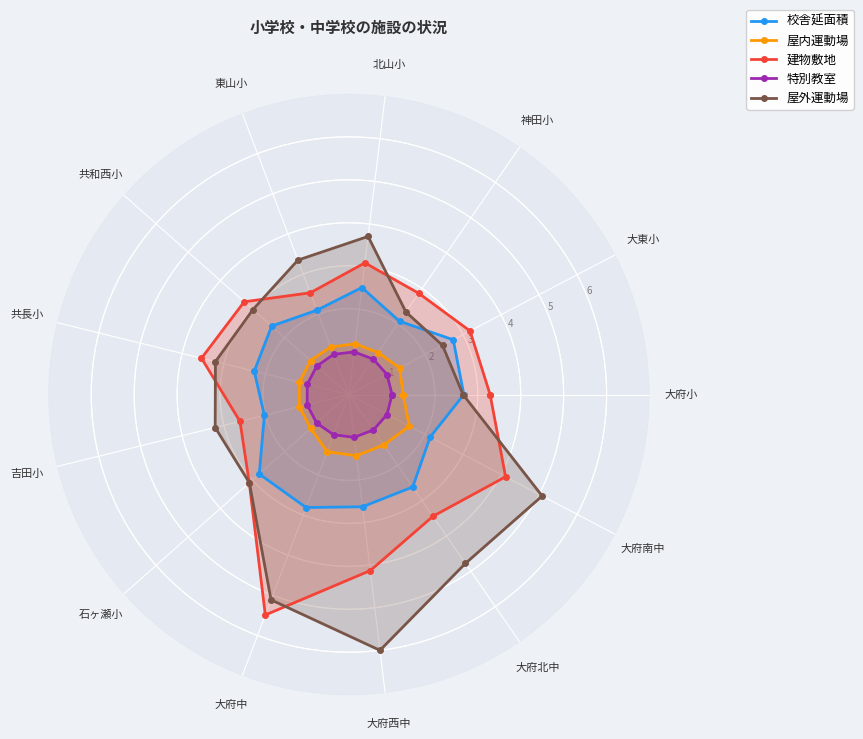

What is the approximate value of 特別教室 at 北山小?

1.0